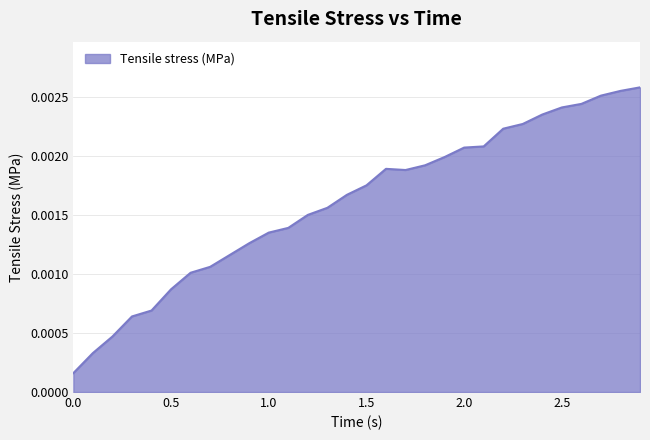

Reading left to right, extract all data points from this chart.

0.0=0.0	0.1=0.0	0.2=0.0	0.3=0.0	0.4=0.0	0.5=0.0	0.6=0.0	0.7=0.0	0.8=0.0	0.9=0.0	1.0=0.0	1.1=0.0	1.2=0.0	1.3=0.0	1.4=0.0	1.5=0.0	1.6=0.0	1.7=0.0	1.8=0.0	1.9=0.0	2.0=0.0	2.1=0.0	2.2=0.0	2.3=0.0	2.4=0.0	2.5=0.0	2.6=0.0	2.7=0.0	2.8=0.0	2.9=0.0